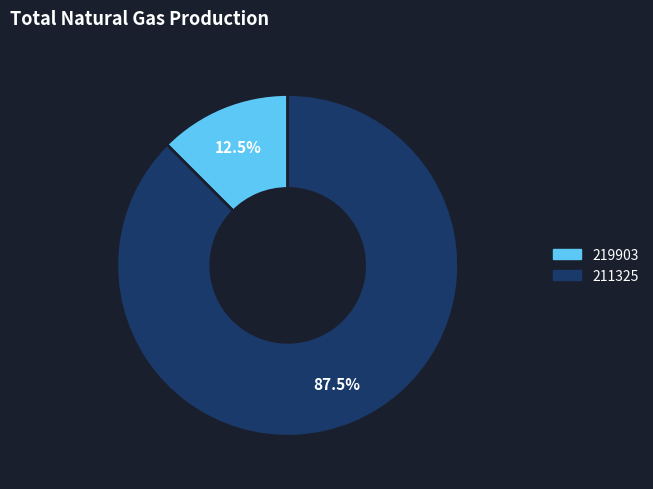

Rank the categories by value from lowest to highest.

219903, 211325